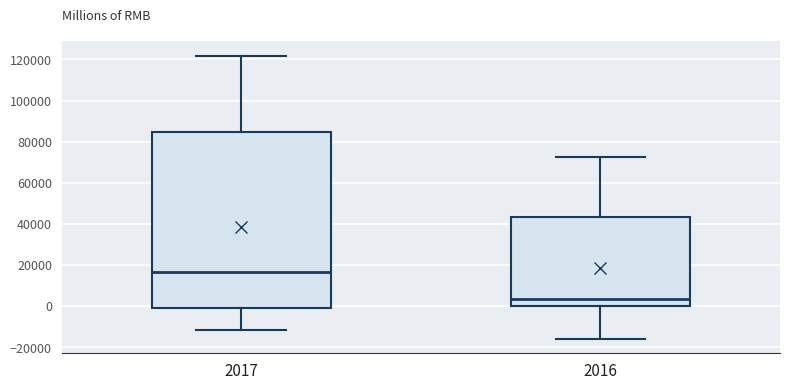

Reading left to right, transcribe this box plot: for each box, give where its median line is, the range the box spans, and where its two whiskers end, as read against the y-axis. The values are not printed on the chart, so give them approximately, as read against the axis.

2017: median 16000, box 0 to 84000, whiskers -12000 to 122000
2016: median 4000, box 0 to 44000, whiskers -16000 to 72000